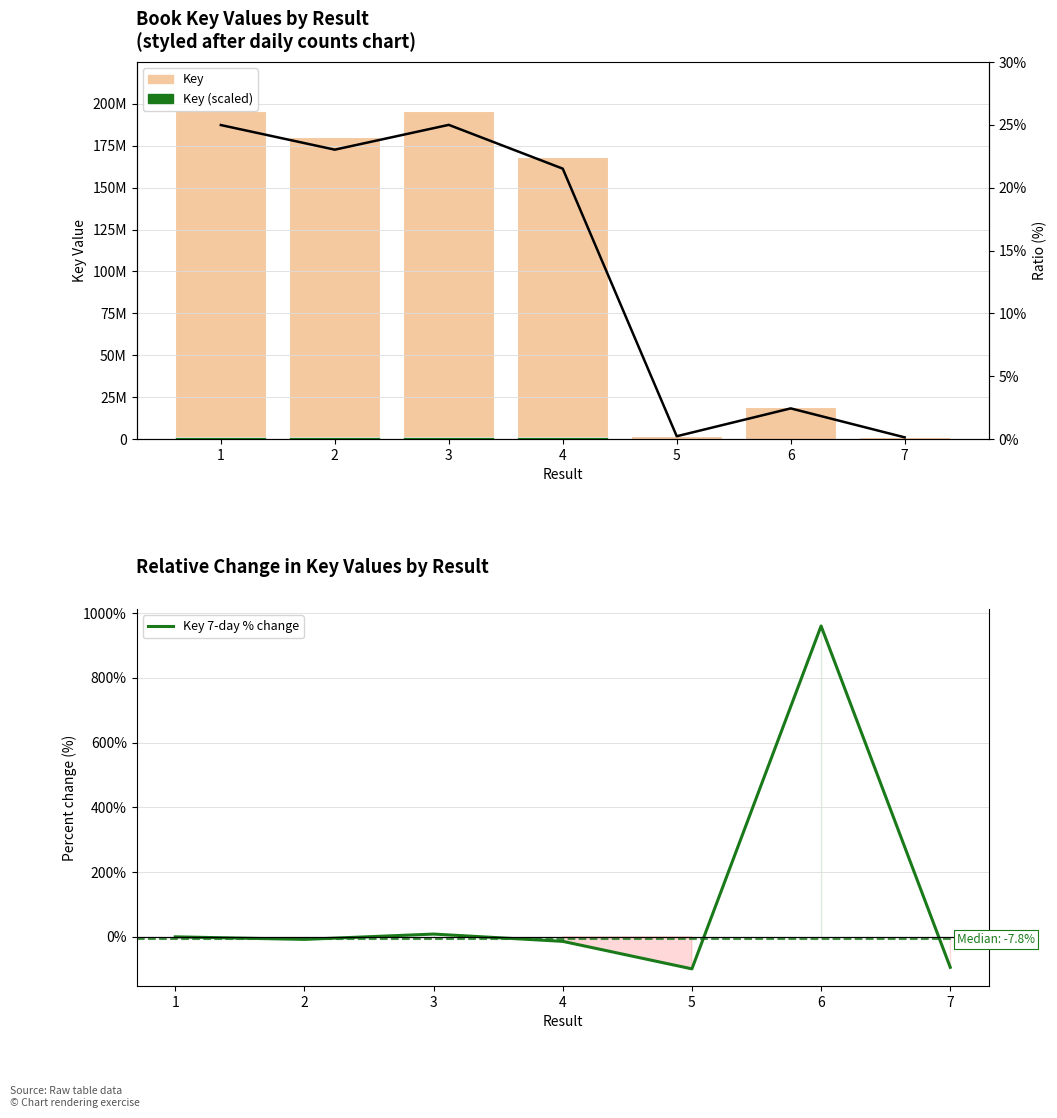

Which has a higher value, 6 or 2?

2